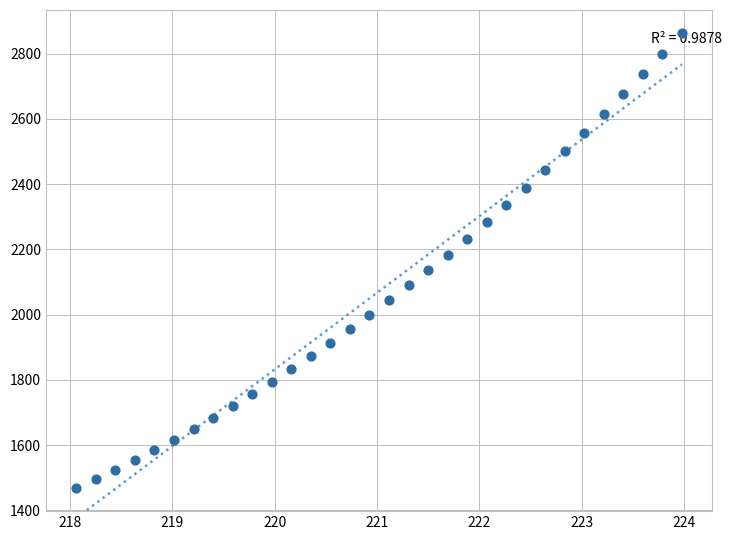

What is the range of X values (max minus min)?

5.9